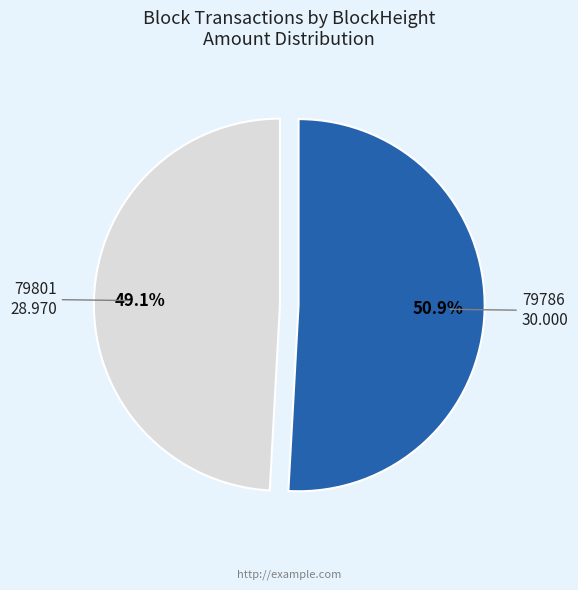

Which slice represents more than half of the pie?

79786